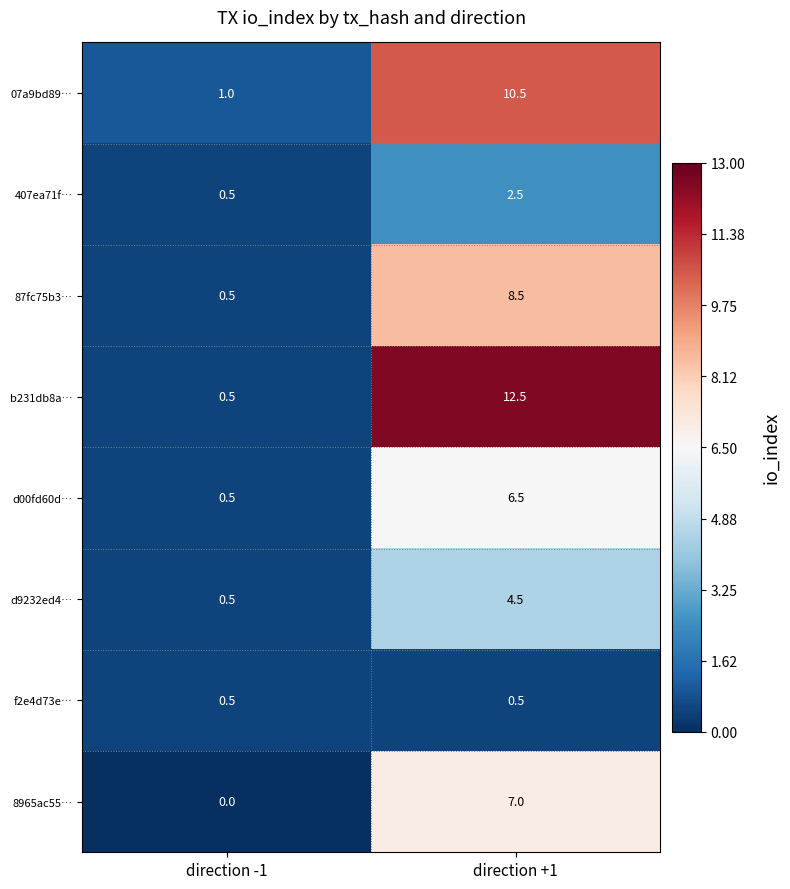

Is it true that 407ea71f… equals 1.3 at direction +1?

False